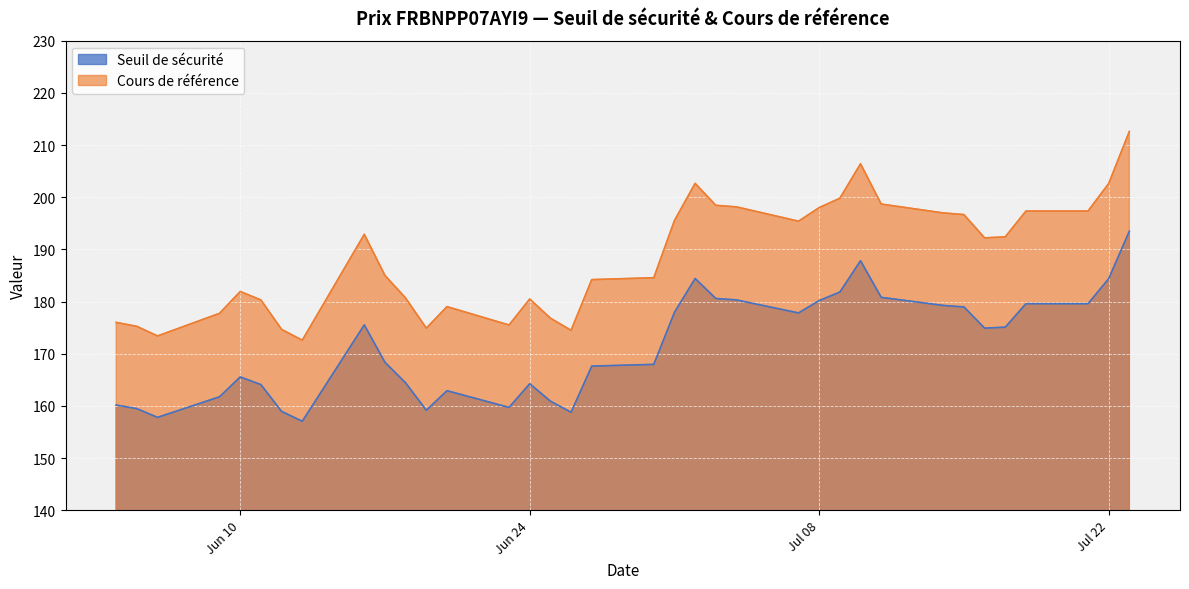

What is the total value across all series at 2025-06-24?

344.7